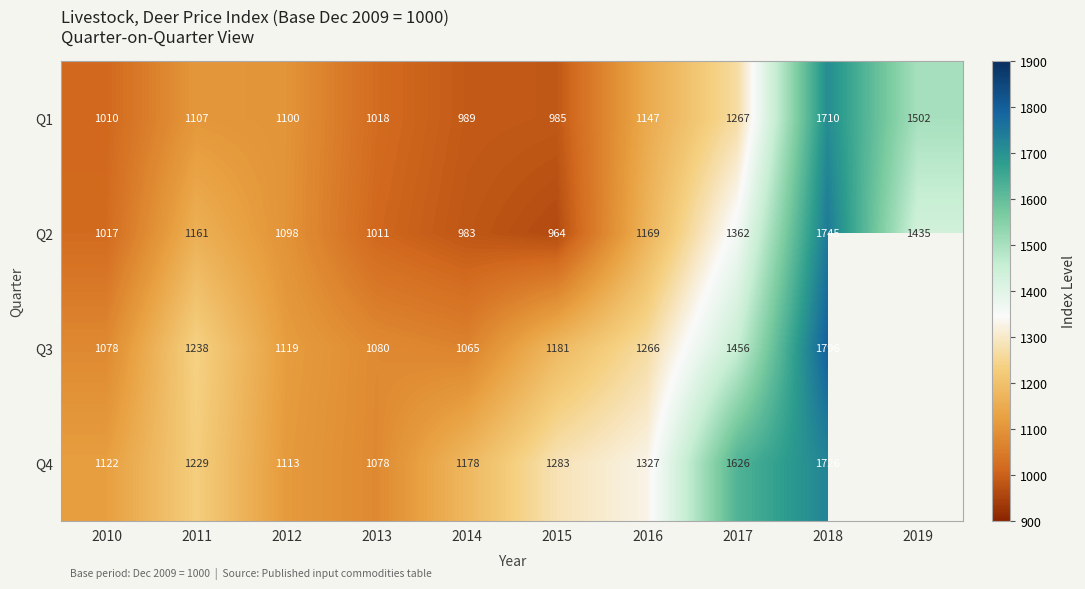

What is the average value of the Q1 series?

1184